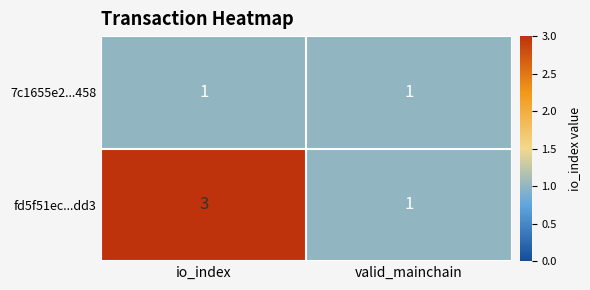

Which series has the largest range (max minus min)?

fd5f51ec...dd3